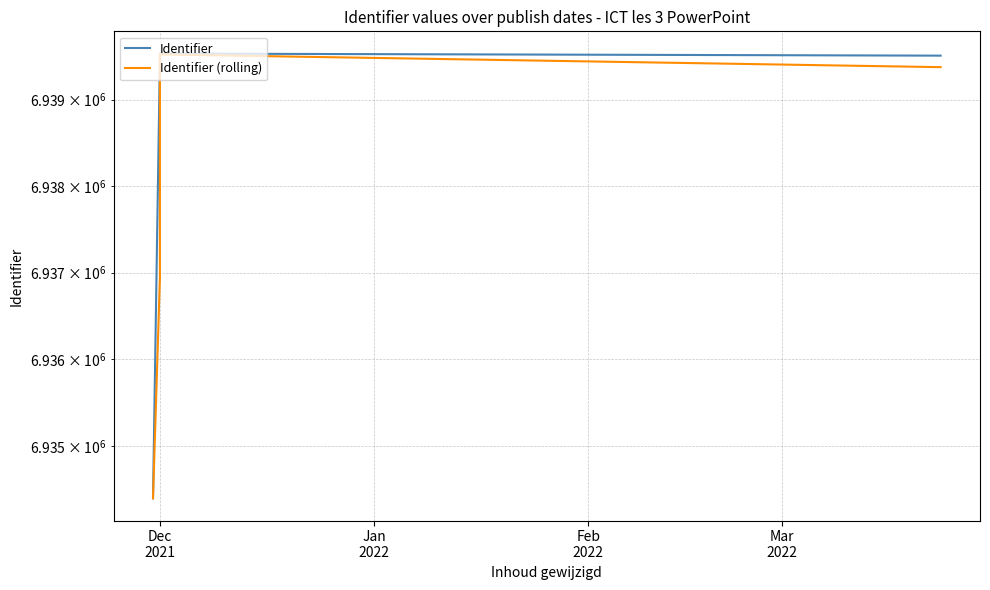

What is the label of the 4th point from the right?

Dec 2021